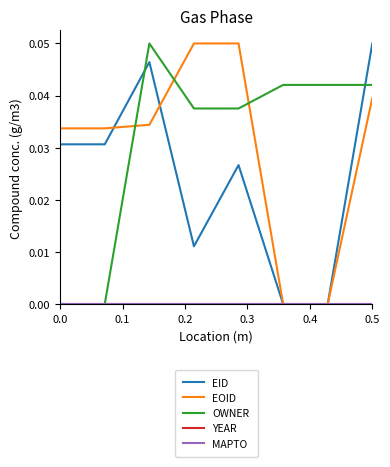

Which series has the largest total across all categories?

OWNER